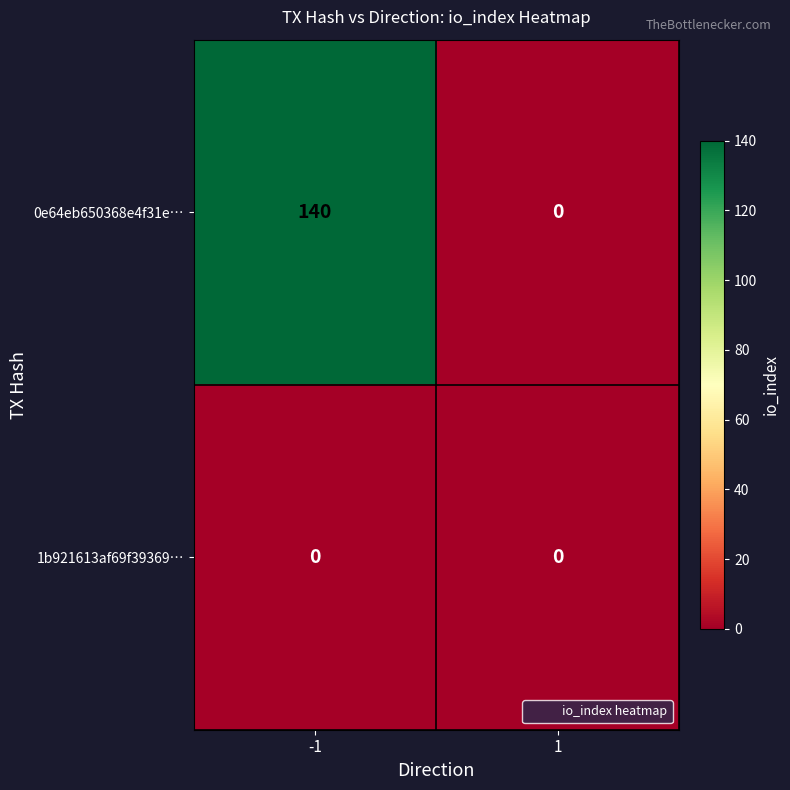

Which series has the largest total across all categories?

0e64eb650368e4f31e…